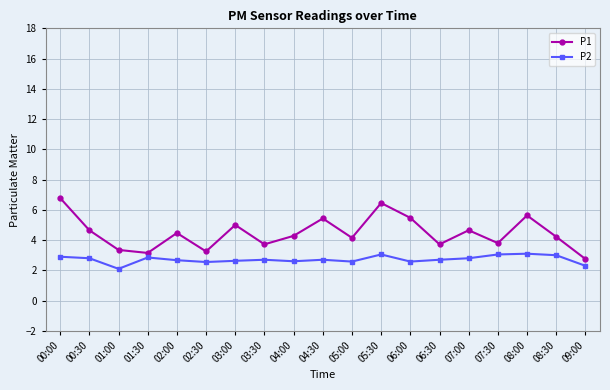

What is the maximum value shown in the chart?

6.8